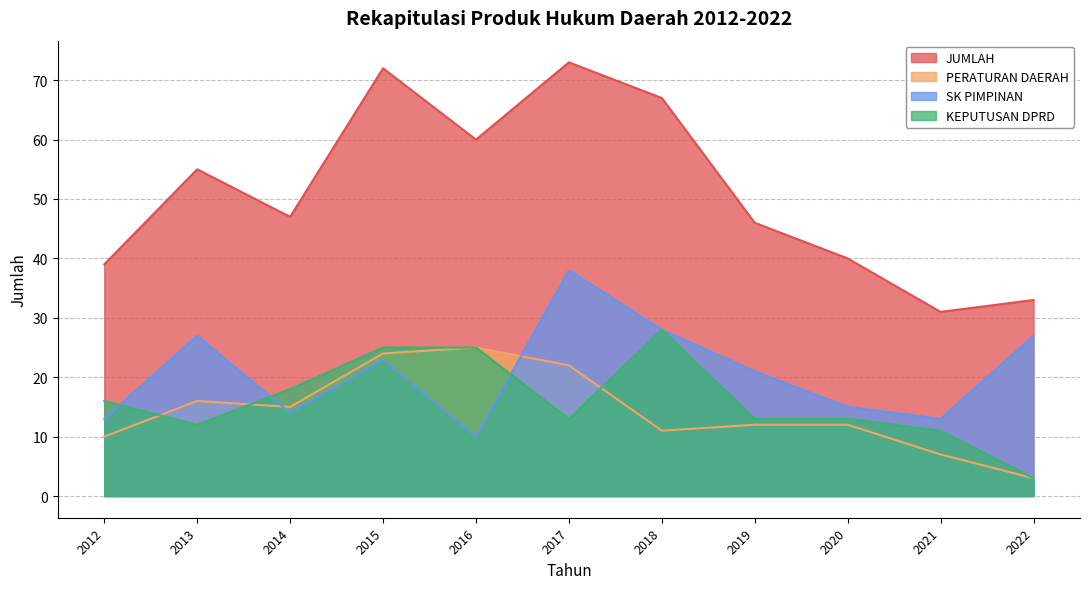

Reading left to right, list all the values displayed in this chart.

JUMLAH: 2012=39	2013=55	2014=47	2015=72	2016=60	2017=73	2018=67	2019=46	2020=40	2021=31	2022=33
PERATURAN DAERAH: 2012=10	2013=16	2014=15	2015=24	2016=25	2017=22	2018=11	2019=12	2020=12	2021=7	2022=3
SK PIMPINAN: 2012=13	2013=27	2014=14	2015=23	2016=10	2017=38	2018=28	2019=21	2020=15	2021=13	2022=27
KEPUTUSAN DPRD: 2012=16	2013=12	2014=18	2015=25	2016=25	2017=13	2018=28	2019=13	2020=13	2021=11	2022=3